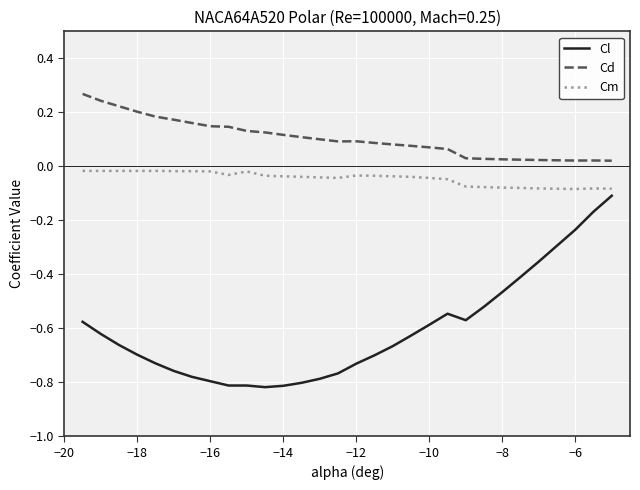

Which series has the largest range (max minus min)?

Cl